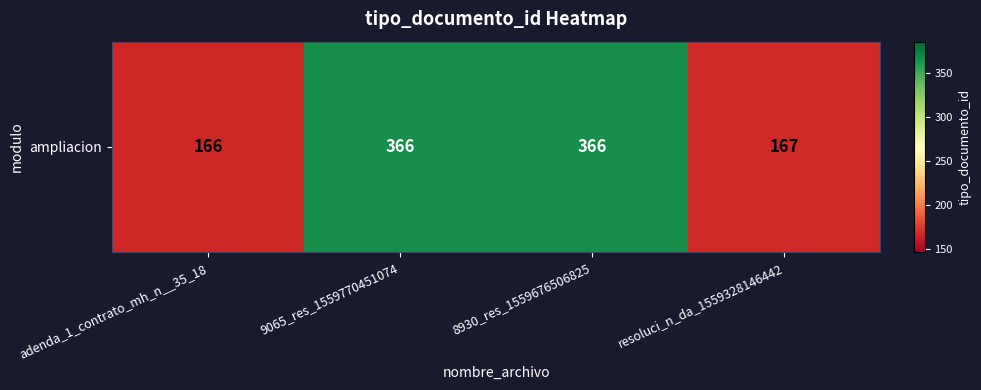

Which label corresponds to the smallest value in the chart?

adenda_1_contrato_mh_n__35_18